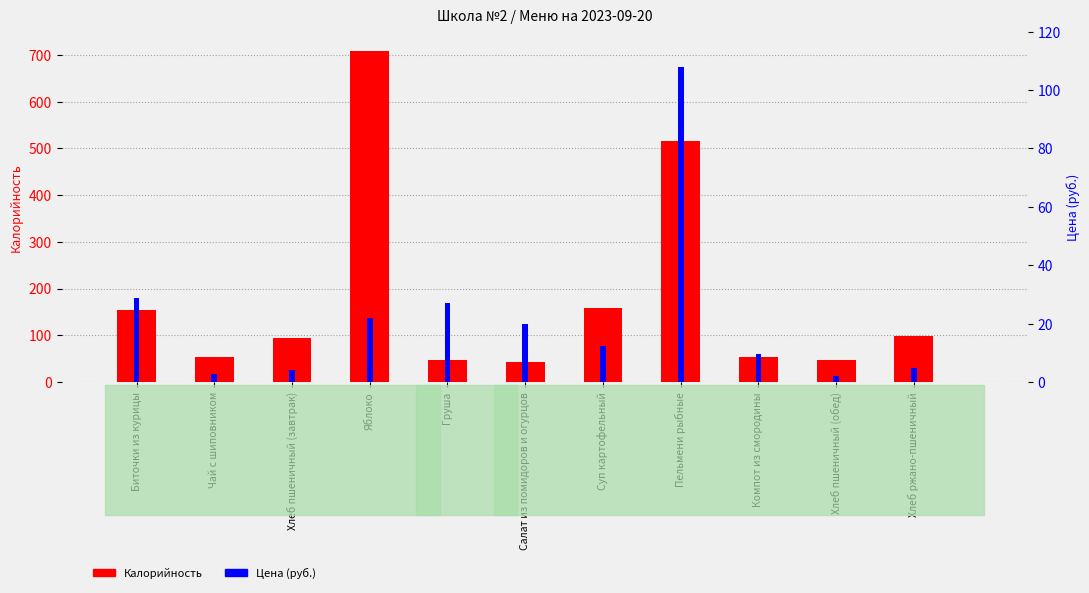

Reading left to right, transcribe all the data shown in this chart.

Калорийность: 154.7	53.9	94.0	709.2	47.0	42.7	159.2	516.2	52.7	47.0	99.0
Цена (руб.): 28.9	2.6	4.2	21.8	27.0	19.9	12.3	108.0	9.6	2.1	4.8